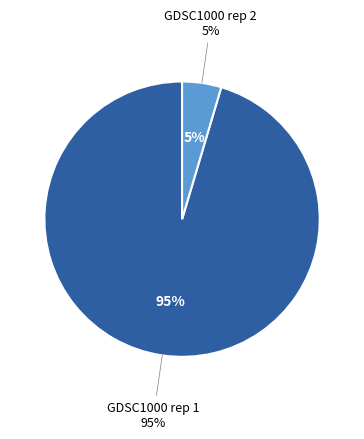

How much of the chart is everything except GDSC1000 rep 1?

4.6%